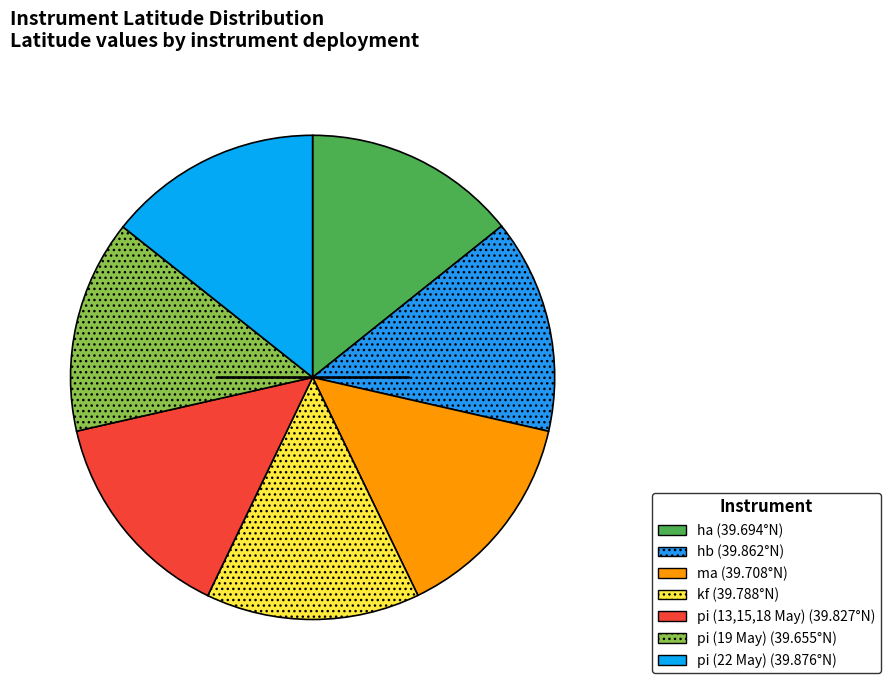

How many segments does this pie chart have?

7